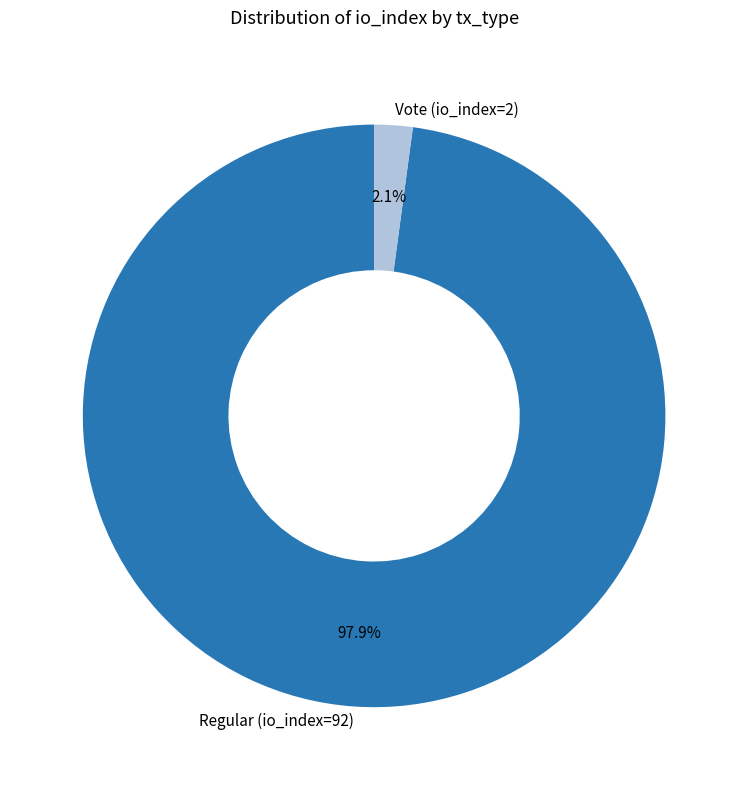

To the nearest percent, what is the average slice percentage?

50%